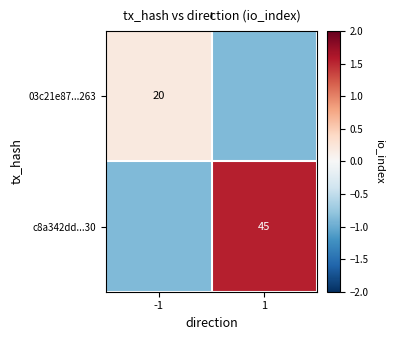

Which has a higher value, -1 or 1?

-1